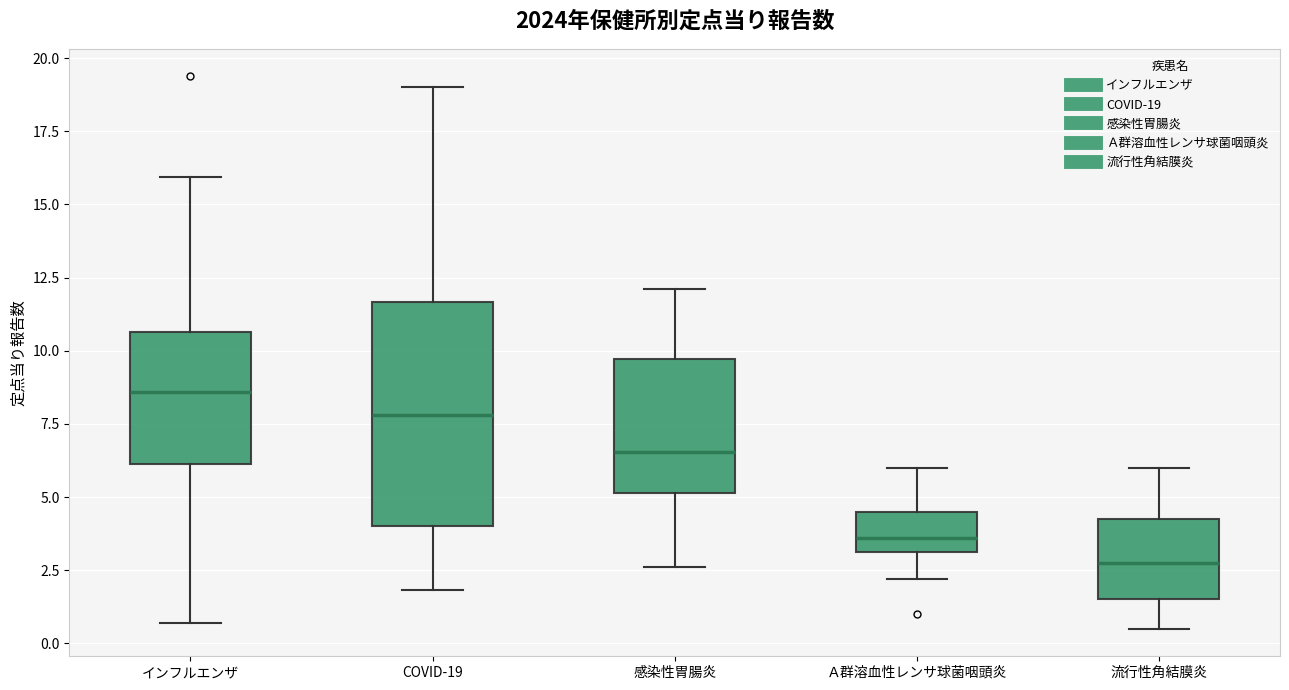

Comparing the boxes themselves (not the whiskers), which one is the tallest?

COVID-19